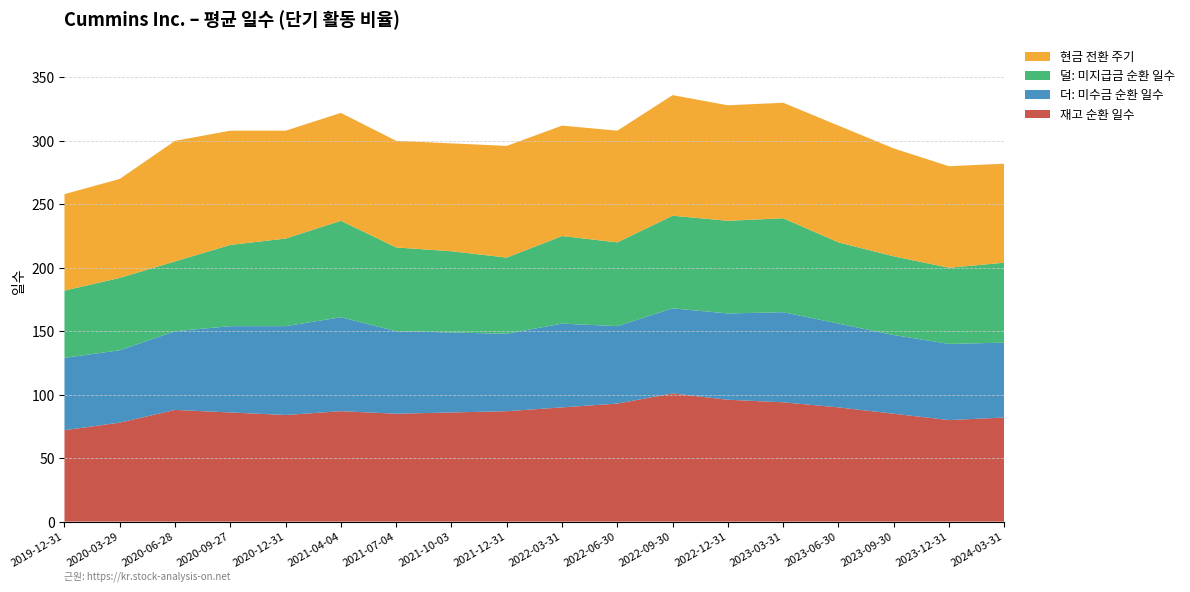

What is the lowest value of the 재고 순환 일수 series?

72